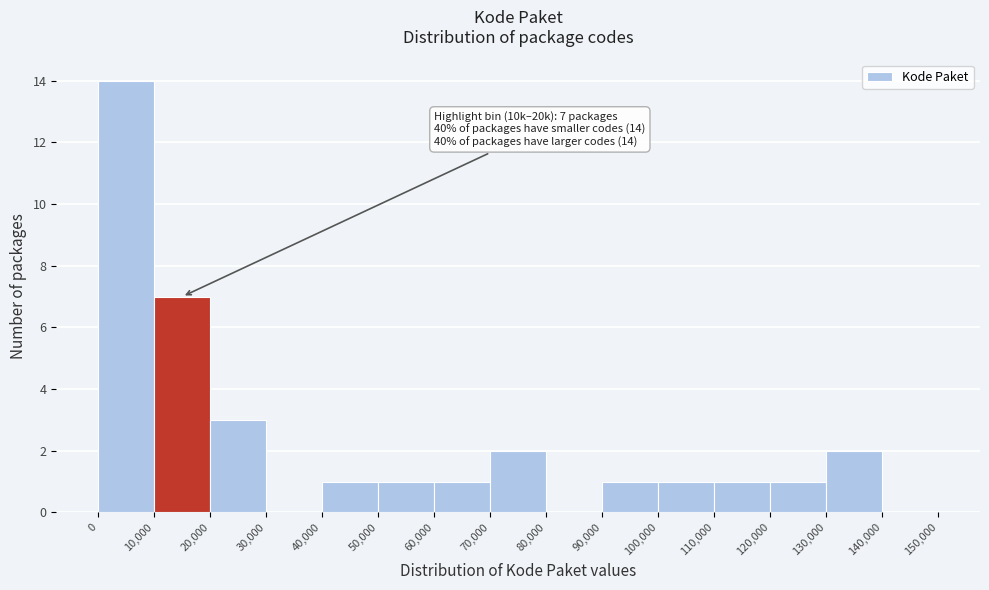

Over which range of the x-axis is the bar tallest?

0 to 10,000